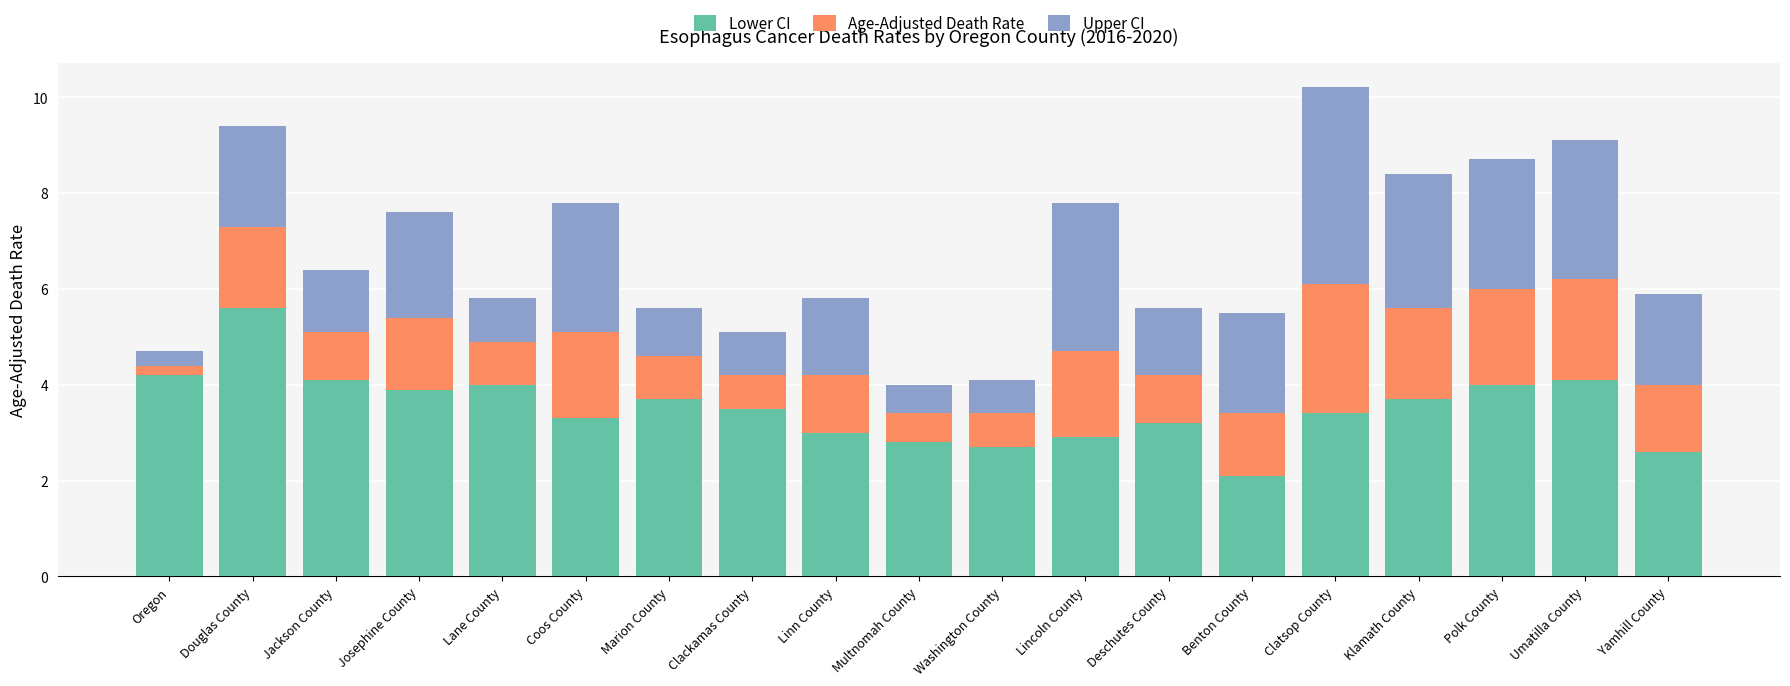

At which label does Lower CI first exceed 3?

Oregon